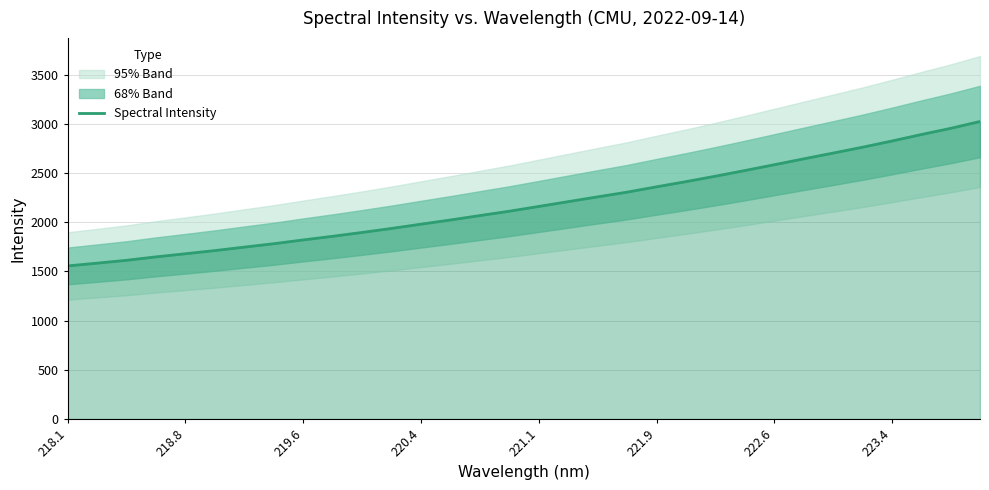

What is the minimum value for Spectral Intensity?

1555.8